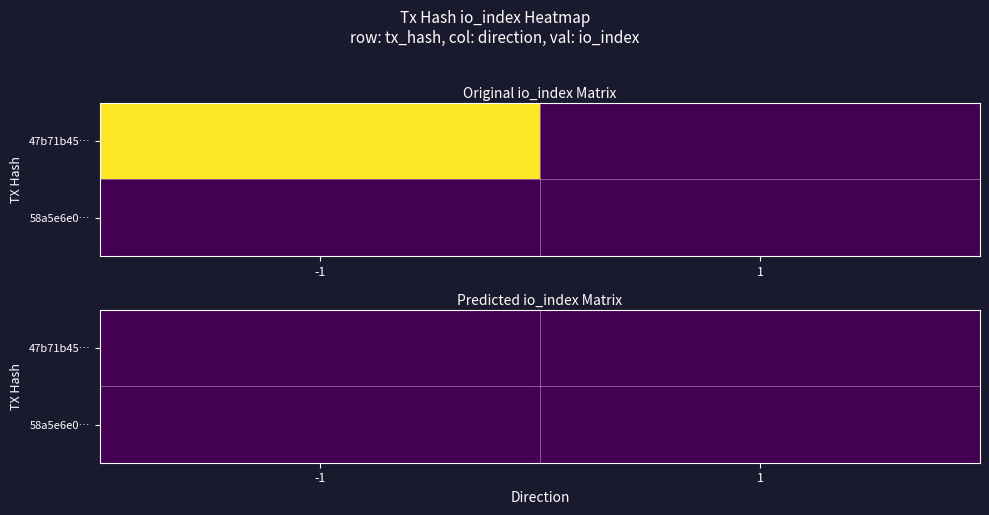

Count the 47b71b45c84daf54f79e88f41969e4f9e9da84f values in the range 0 to 1.

2